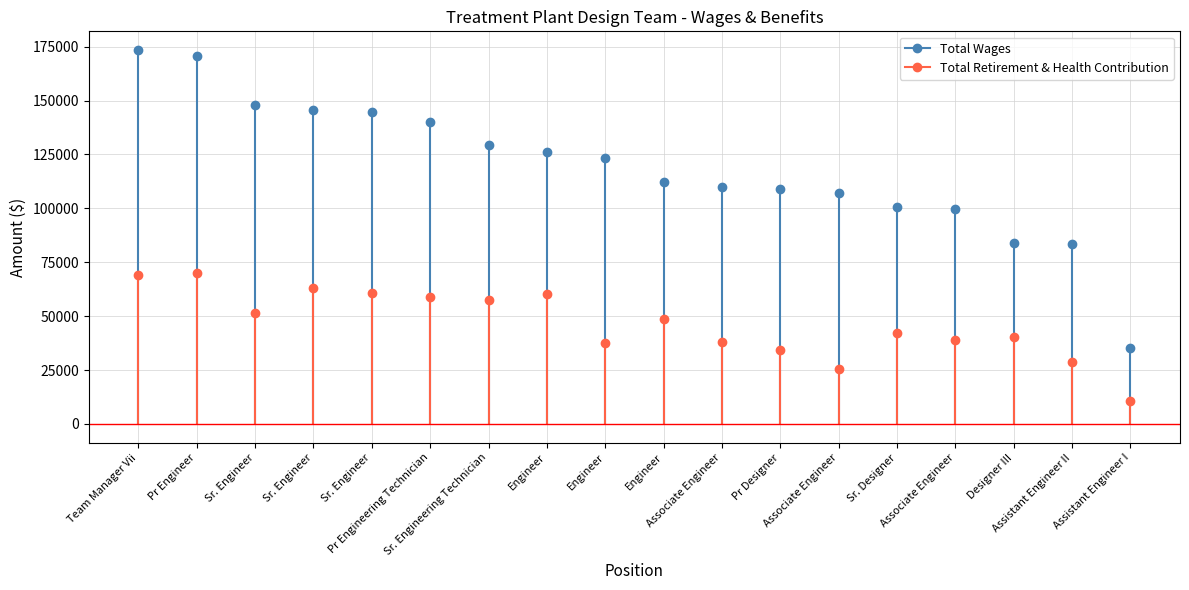

Which label corresponds to the largest value in the chart?

Team Manager Vii